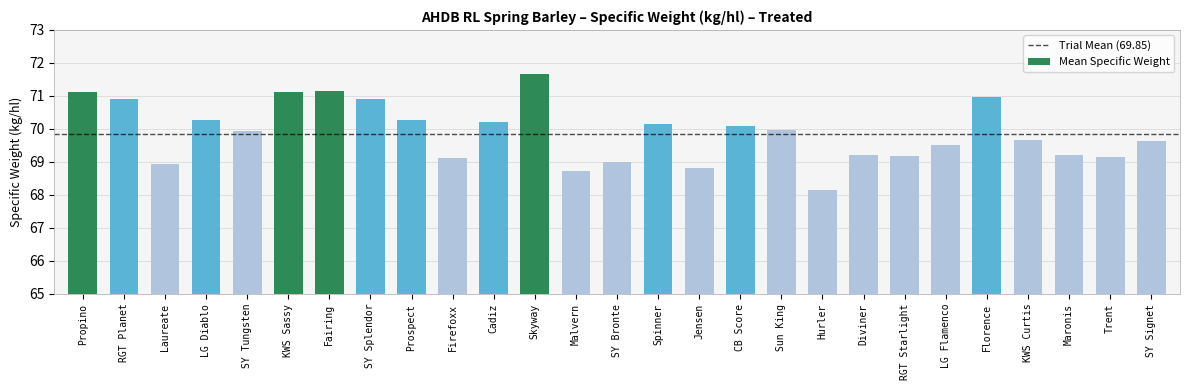

Approximately how many times larger is the value at LG Flamenco compared to Spinner?

1.0